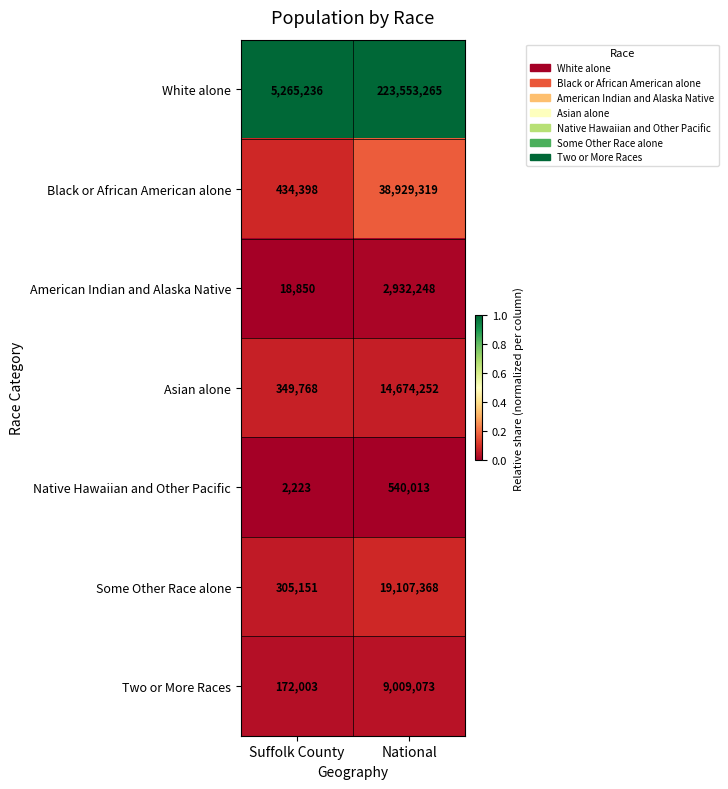

Is it true that American Indian and Alaska Native equals 8533 at Suffolk County?

False